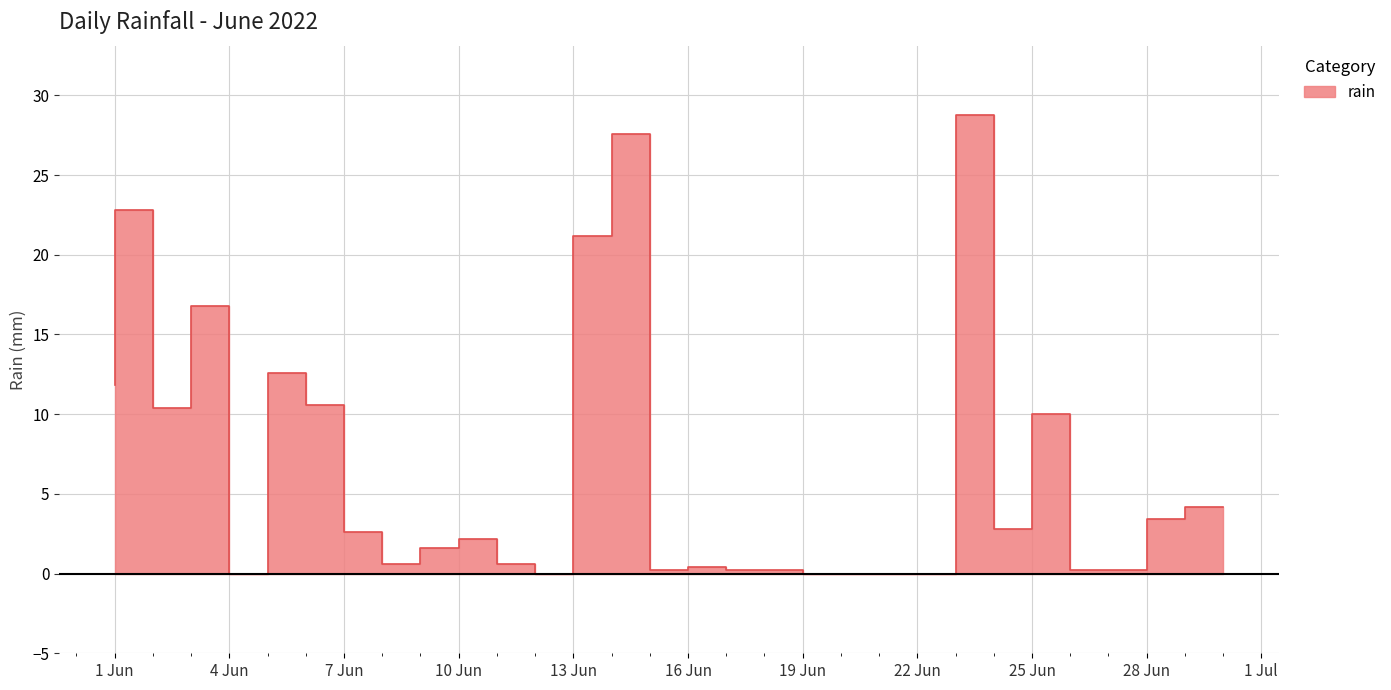

The value at 2022-06-03 is 16.2. True or false?

False